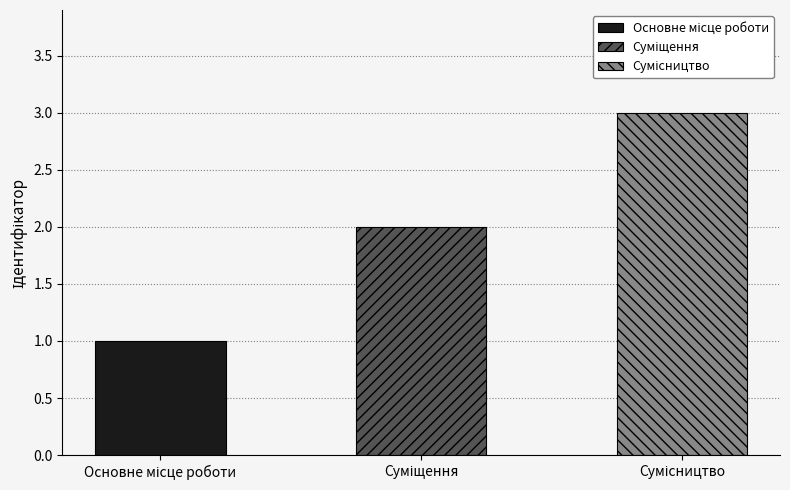

Which category has the highest value across all series?

Сумісництво